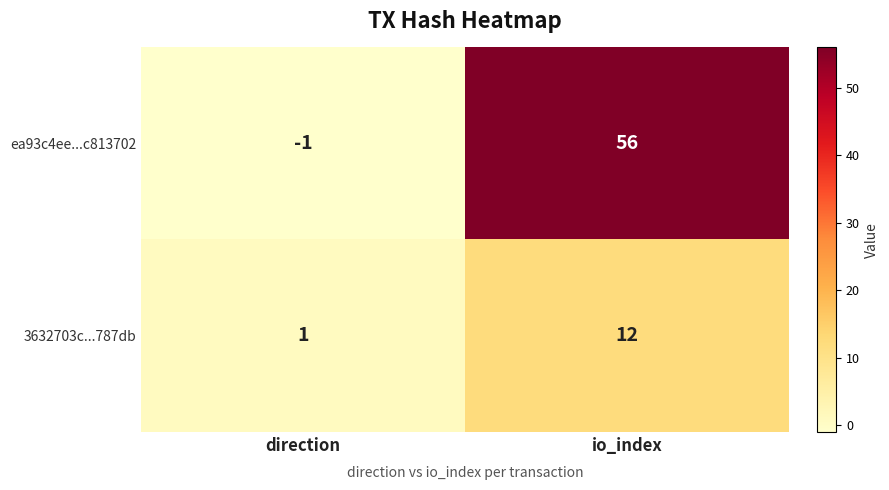

Reading right to left, extract all data points from this chart.

ea93c4ee...c813702: 56	-1
3632703c...787db: 12	1